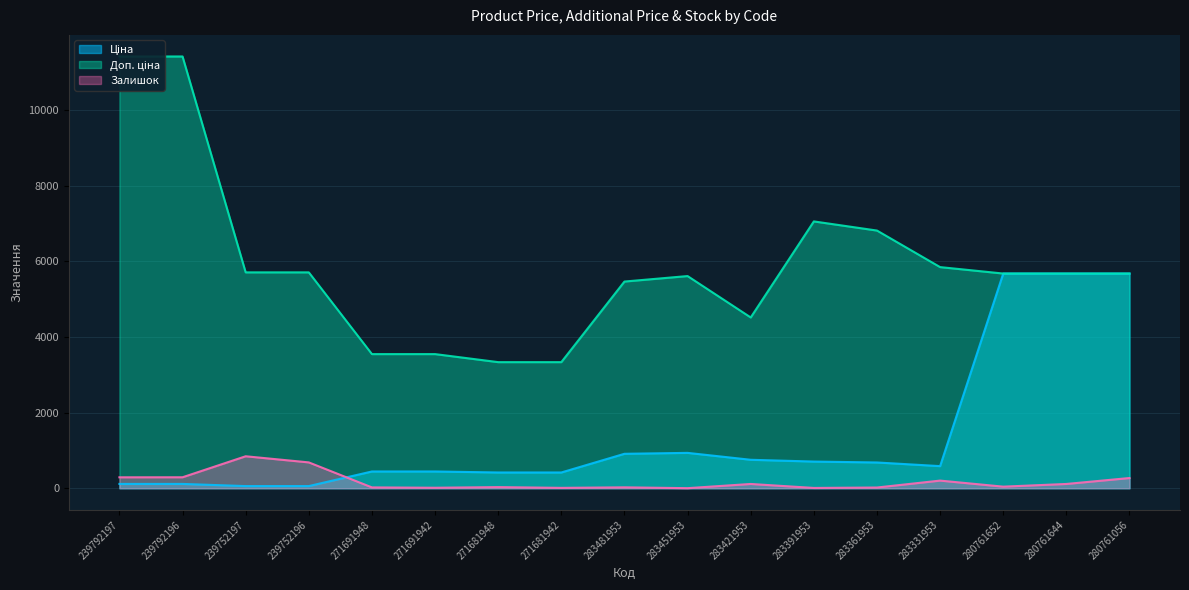

Reading left to right, list all the values displayed in this chart.

Ціна: 239792197=114.1	239792196=114.1	239752197=57.0	239752196=57.0	271691948=443.1	271691942=443.1	271681948=416.6	271681942=416.6	283481953=910.4	283451953=934.5	283421953=752.2	283391953=705.1	283361953=681.0	283331953=584.4	280761652=5673.8	280761644=5673.8	280761056=5673.8
Доп. ціна: 239792197=11410.0	239792196=11410.0	239752197=5705.0	239752196=5705.0	271691948=3545.0	271691942=3545.0	271681948=3332.5	271681942=3332.5	283481953=5462.3	283451953=5607.2	283421953=4513.3	283391953=7051.3	283361953=6809.8	283331953=5843.9	280761652=5673.8	280761644=5673.8	280761056=5673.8
Залишок: 239792197=289.0	239792196=290.0	239752197=845.0	239752196=683.0	271691948=22.0	271691942=13.0	271681948=30.0	271681942=10.0	283481953=24.0	283451953=2.0	283421953=113.0	283391953=8.0	283361953=19.0	283331953=202.0	280761652=42.0	280761644=113.0	280761056=270.0